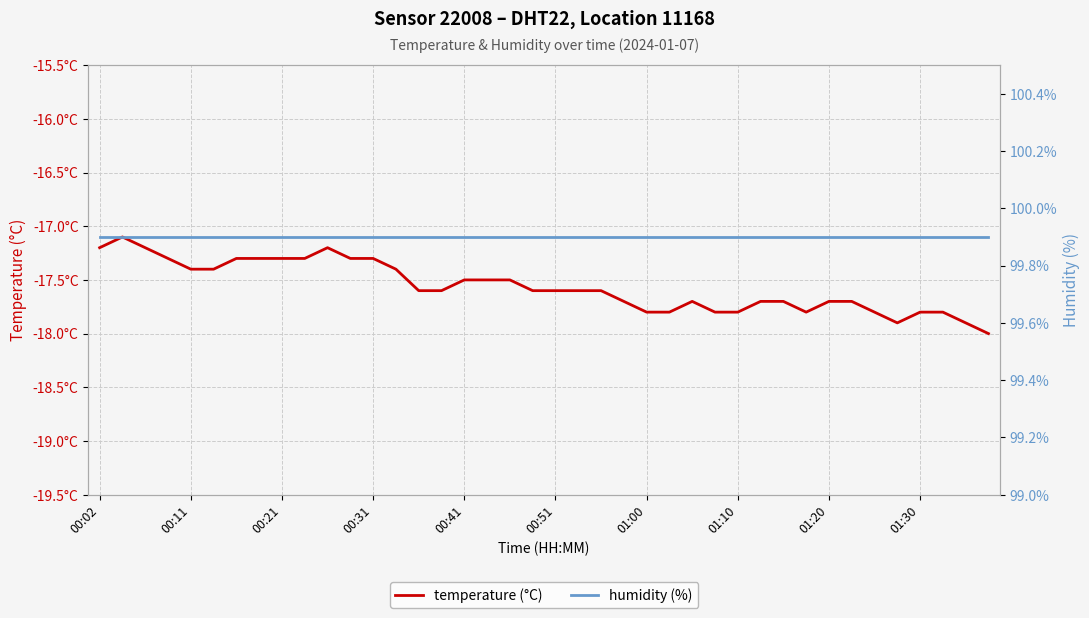

Between 15 and 26, which is larger?

15